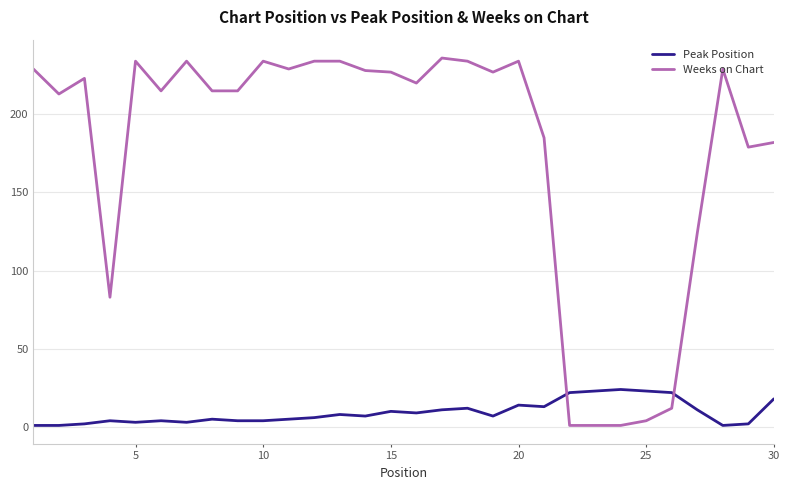

Which series has the largest total across all categories?

Weeks on Chart